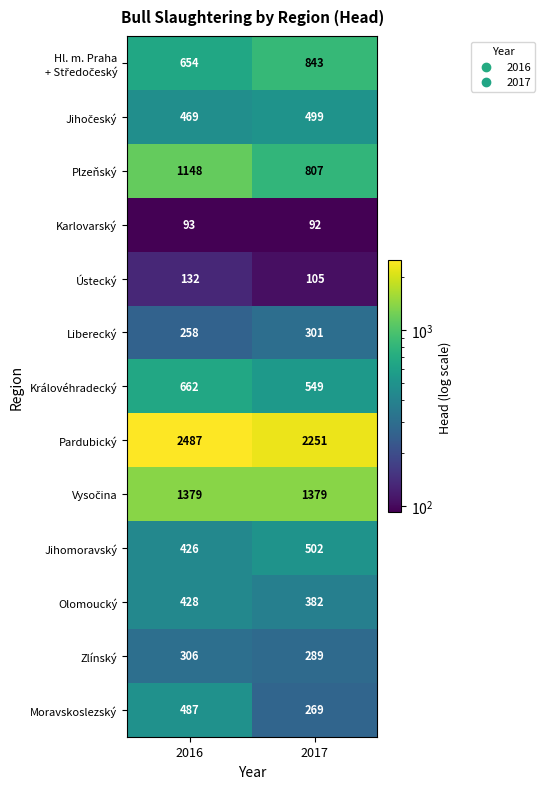

Between 2016 and 2017, which series saw the biggest shift?

Plzeňský